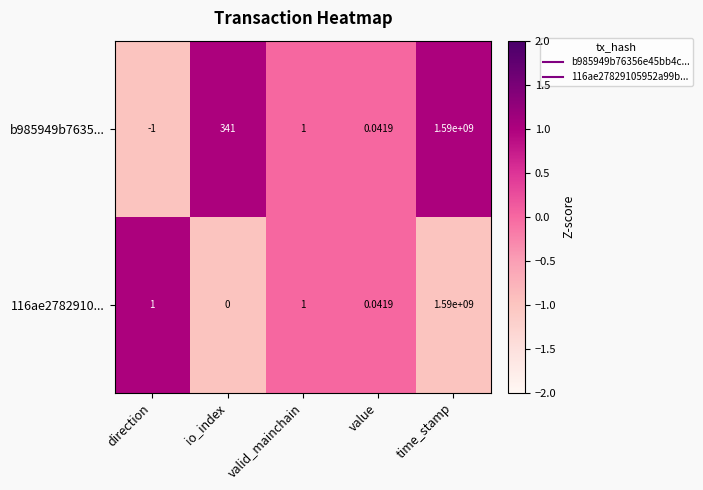

At which label does b985949b7635... first exceed 1?

io_index